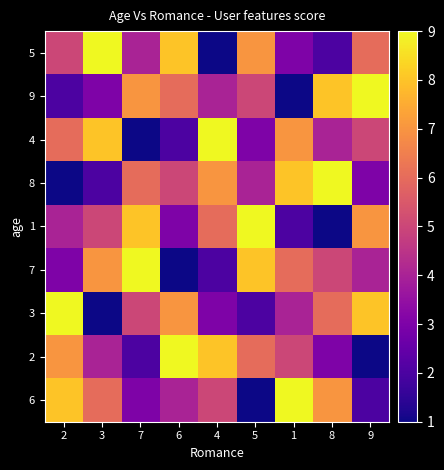

What is the total value across all series at 3?

45